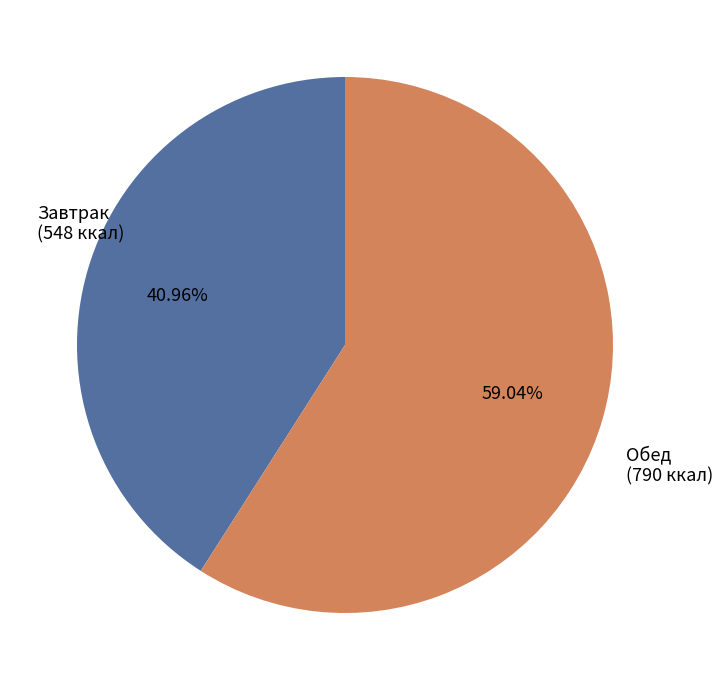

Approximately how many times larger is the value at Завтрак compared to Обед?

0.7